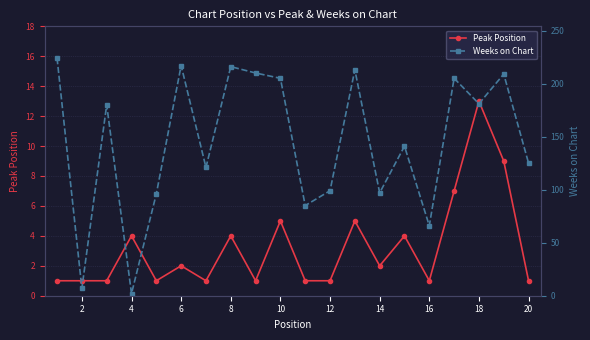

Which series has the largest range (max minus min)?

Weeks on Chart